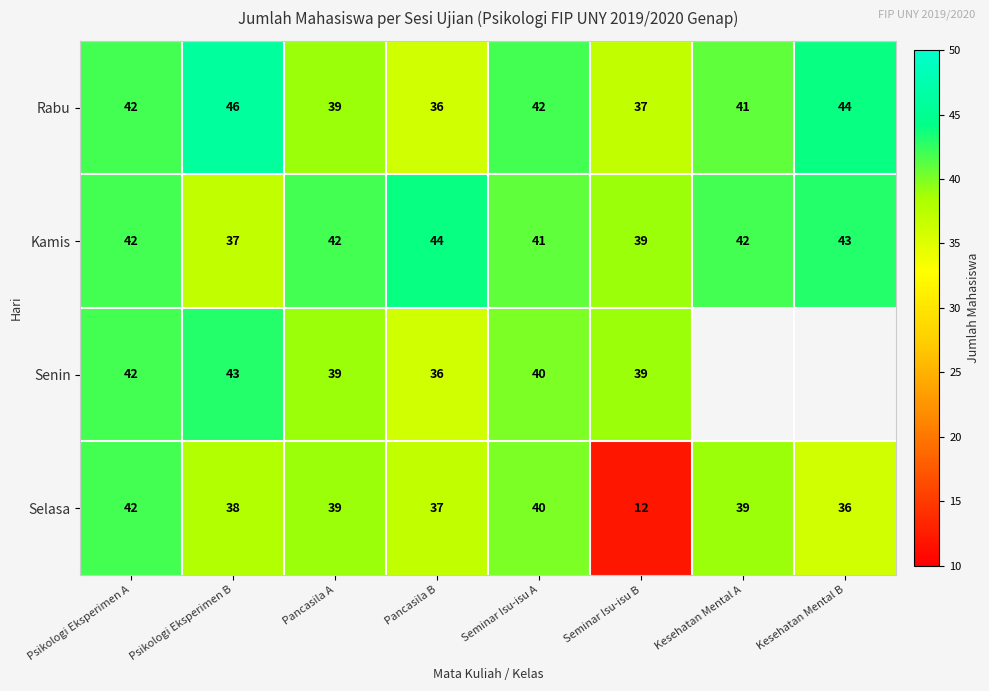

What is the spread (max minus min) of values at Psikologi Eksperimen B?

9